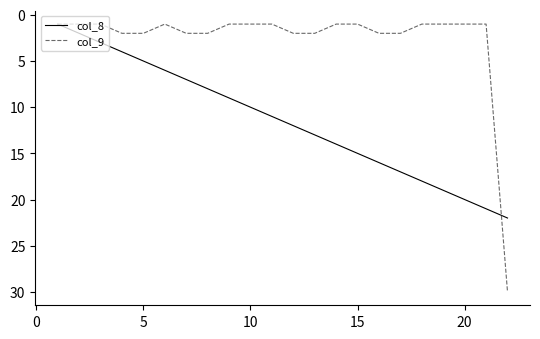

Rank the series by their average value, from highest to lowest.

col_8, col_9